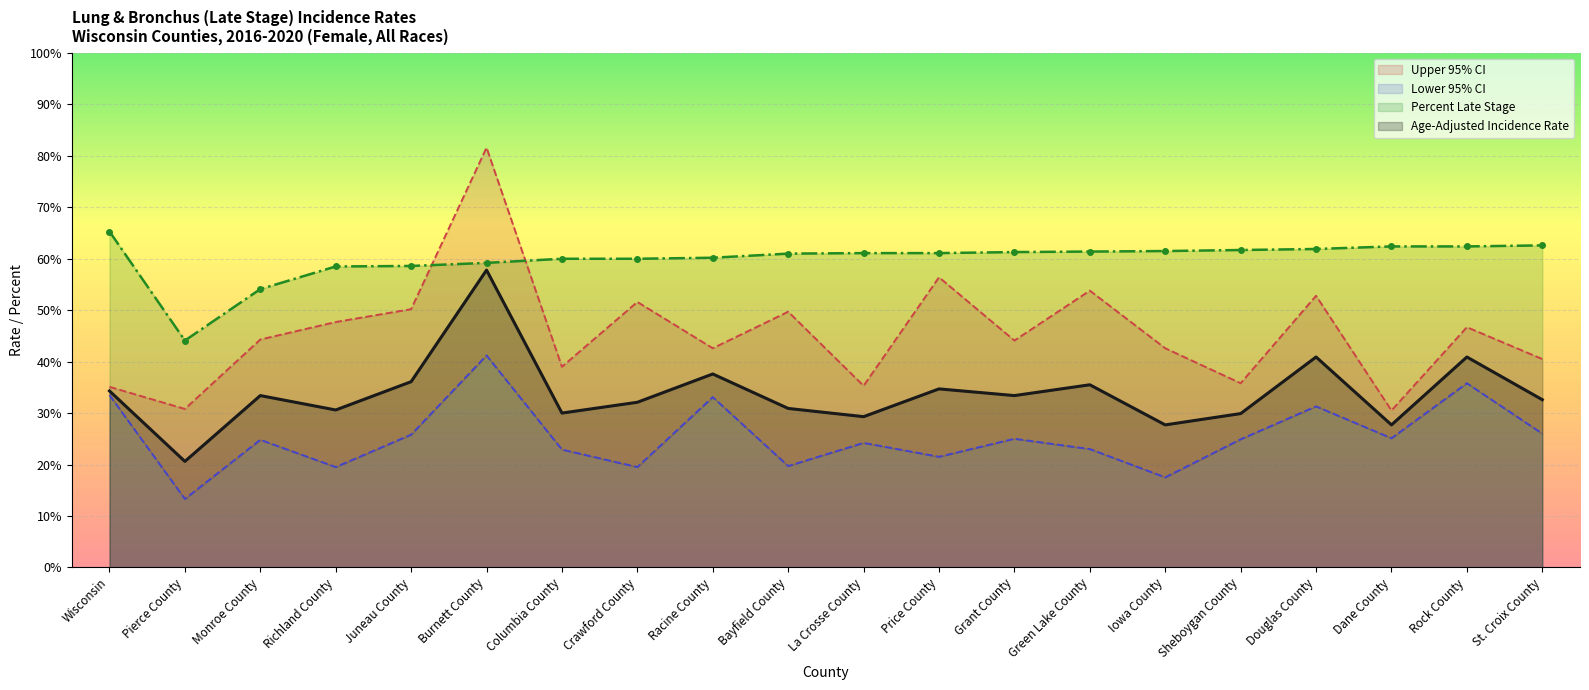

Is the value of Age-Adjusted Incidence Rate at Sheboygan County greater than the value of Percent Late Stage at Monroe County?

No